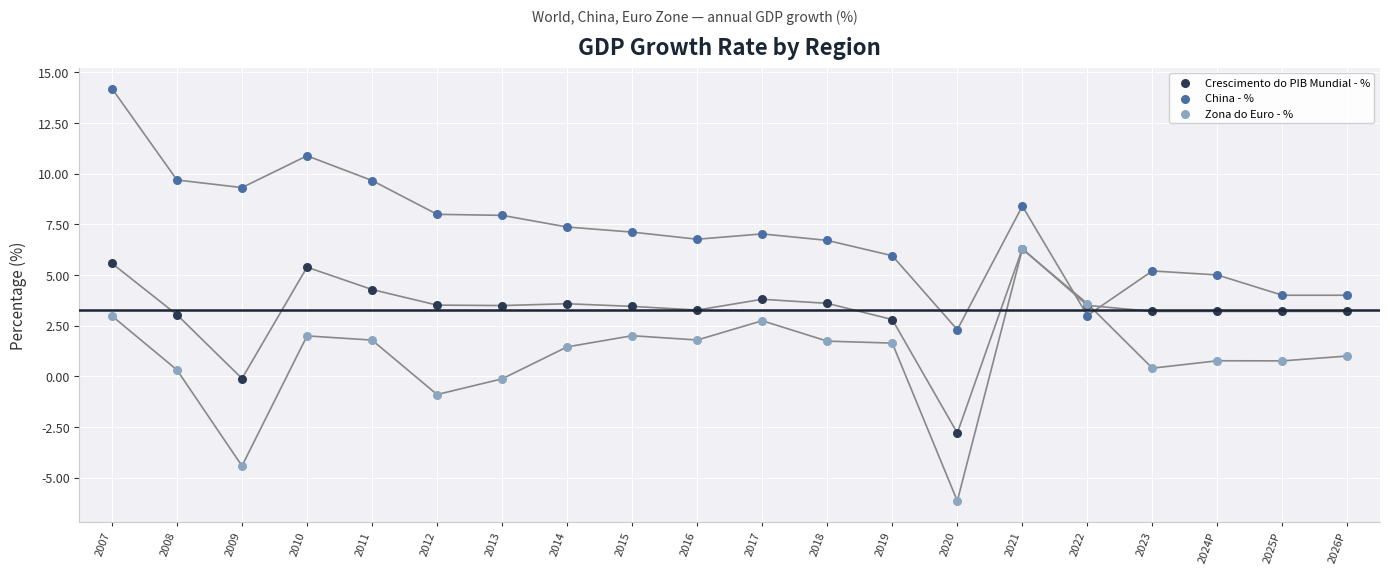

What are all the series names shown in the legend?

Crescimento do PIB Mundial - %, China - %, Zona do Euro - %